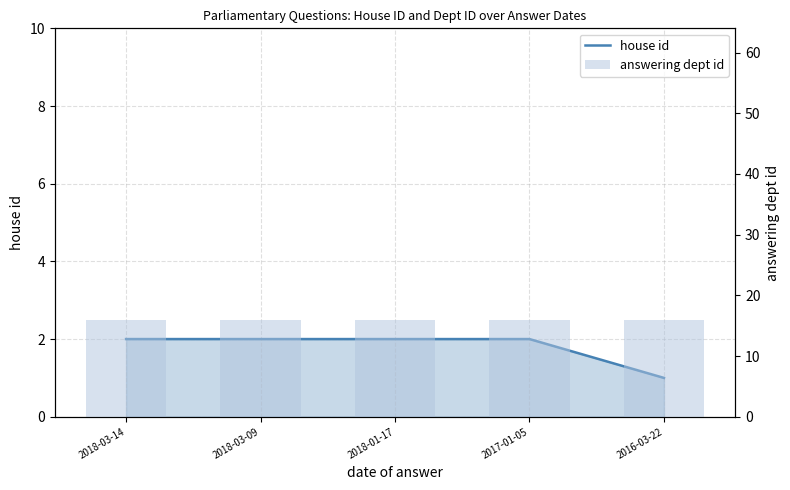

Is the value of answering dept id at 2018-03-09 greater than the value of house id at 2016-03-22?

Yes